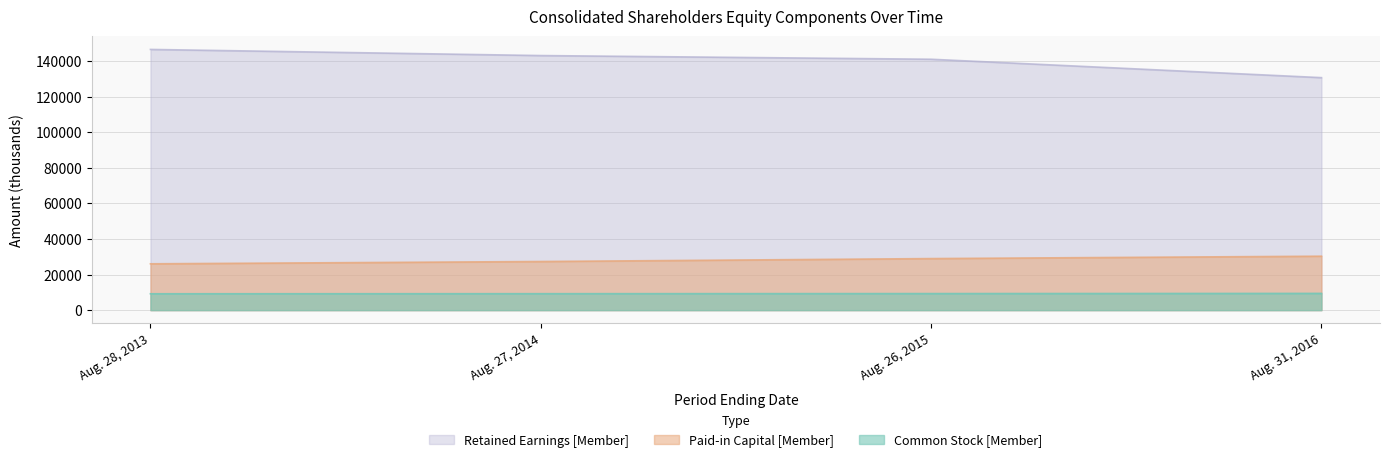

What is the maximum value shown in the chart?

146626